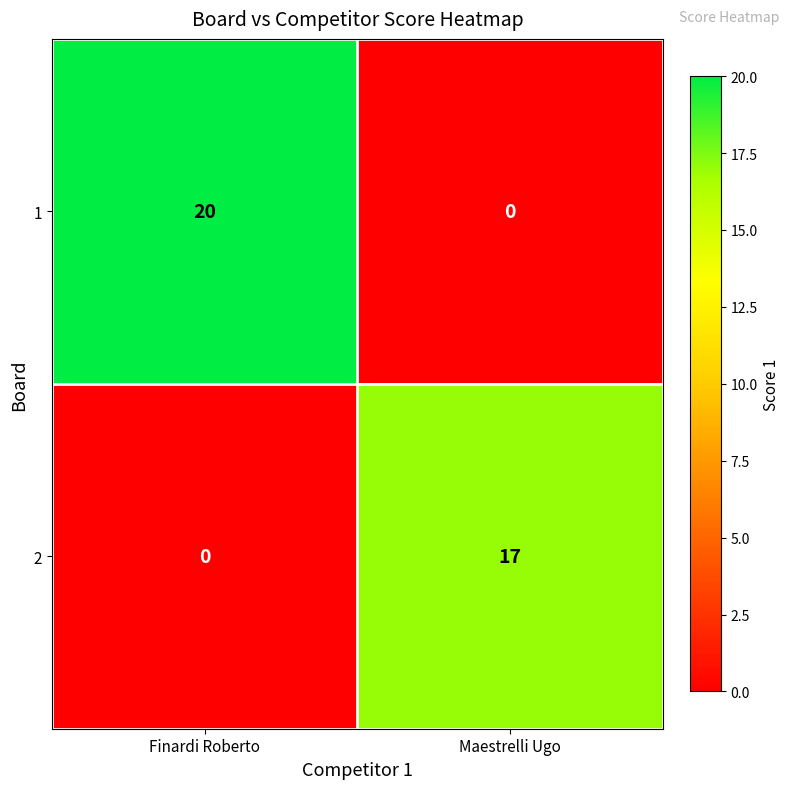

Rank the series by their average value, from lowest to highest.

2, 1